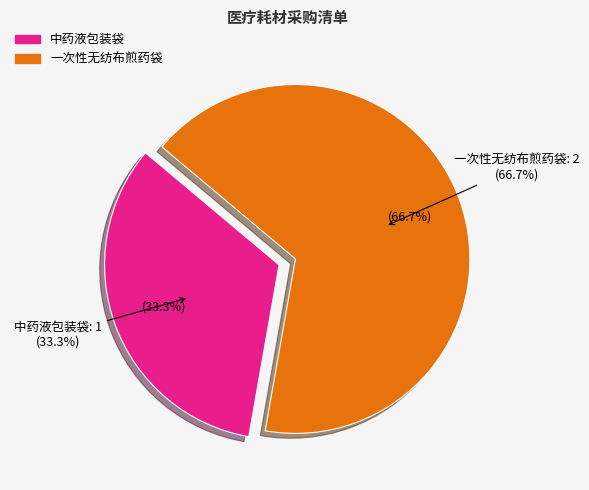

What percentage do 中药液包装袋 and 一次性无纺布煎药袋 together represent?

100.0%